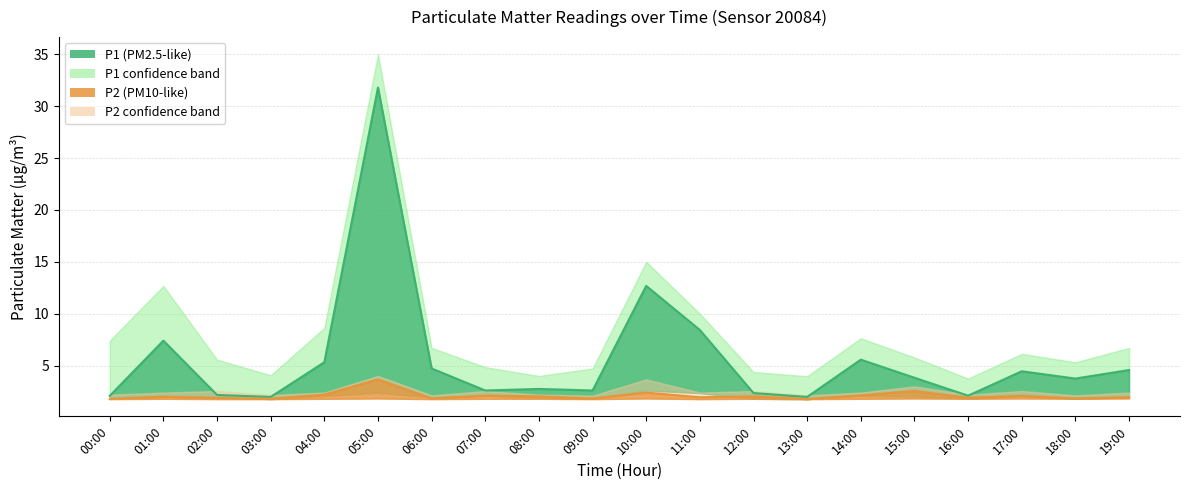

Where does the P1_upper series first go above 6?

00:00